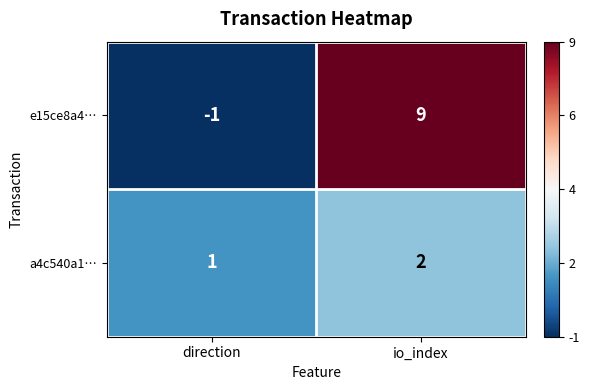

At direction, list the series in order from largest to smallest.

a4c540a1…, e15ce8a4…